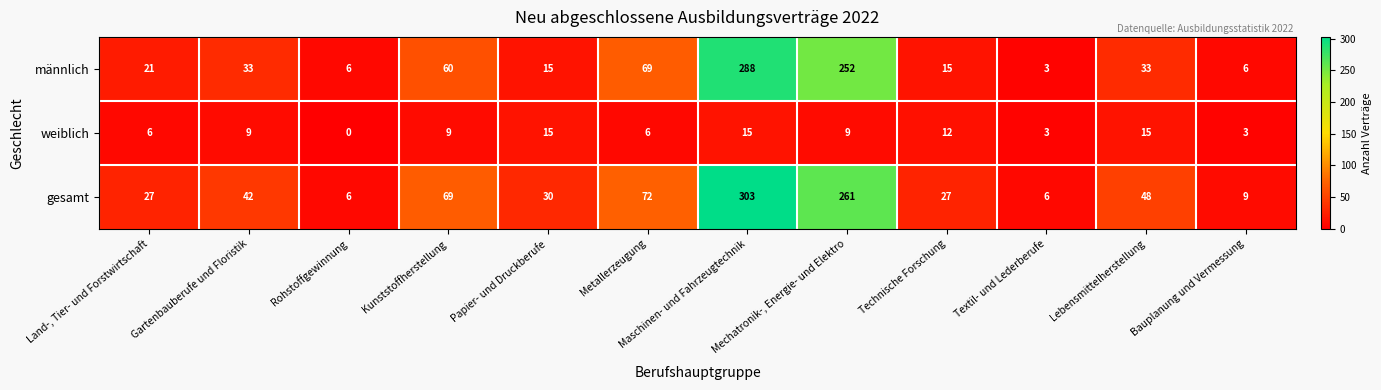

What is the sum of all gesamt values?

900